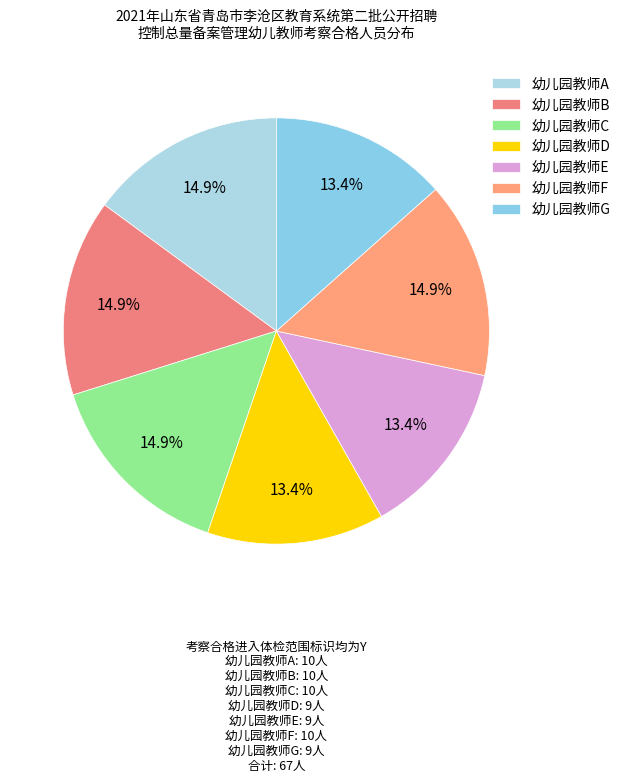

Does 幼儿园教师A account for over 50% of the chart?

No